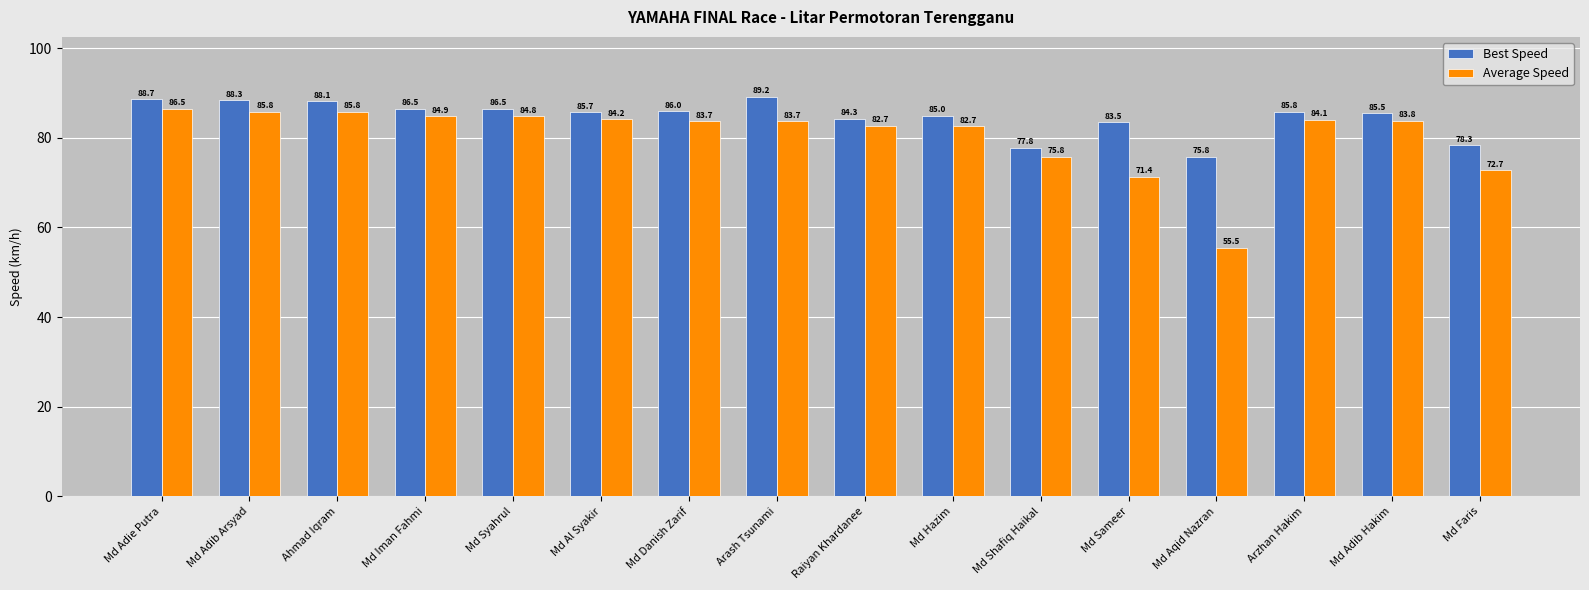

What position from the left is Md Al Syakir?

6